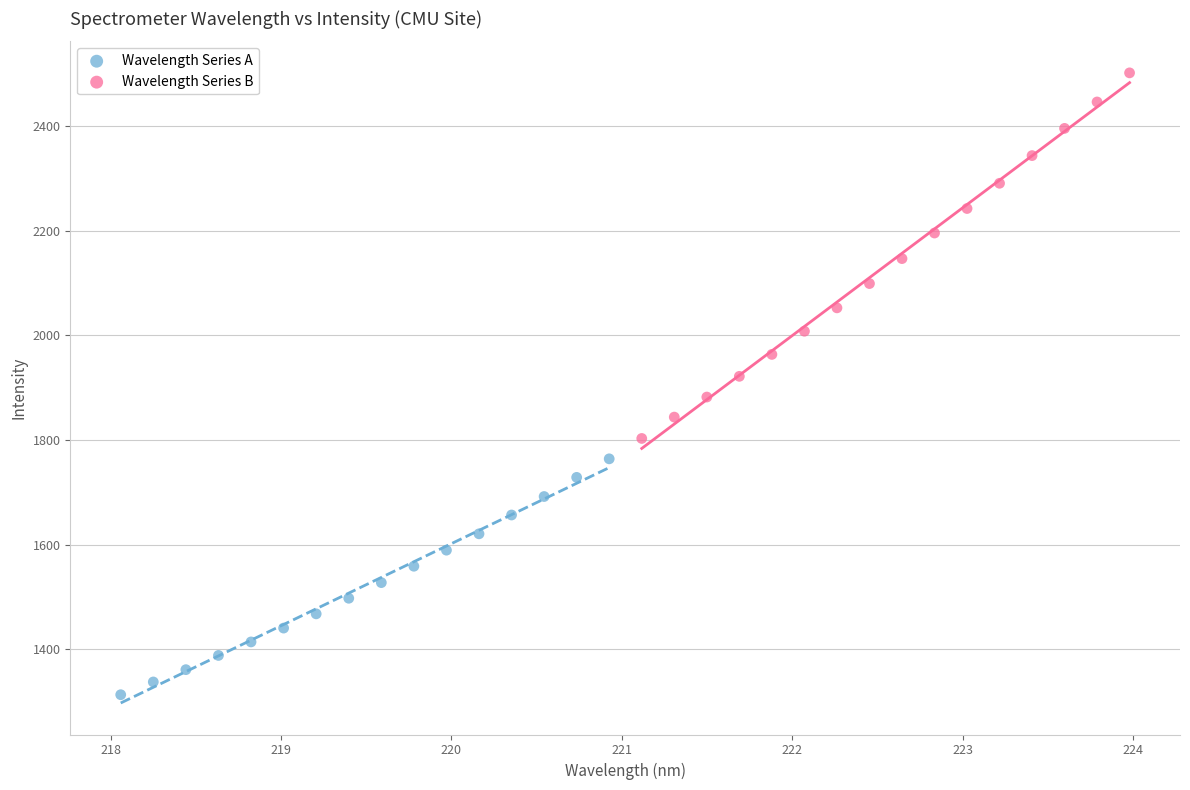

Which series contains the highest Y value?

Wavelength Series B